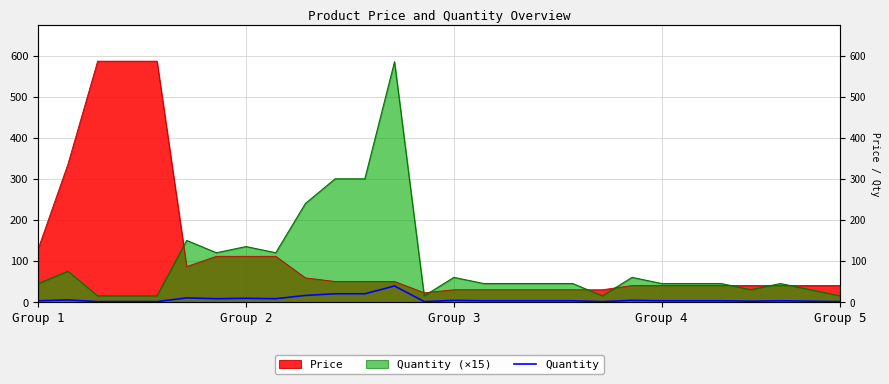

What is the minimum value shown in the chart?

1